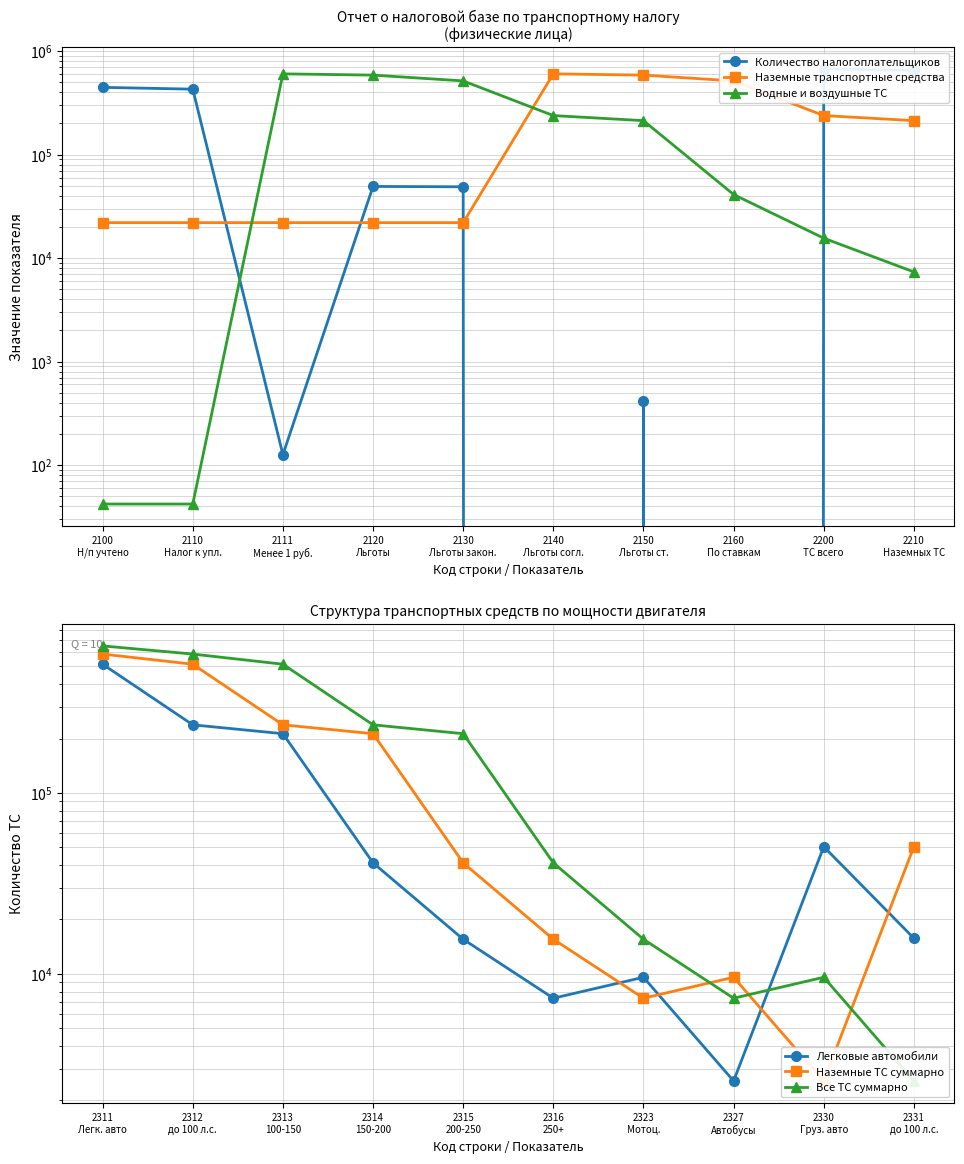

How many interior local peaks does the Водные и воздушные ТС series have?

1